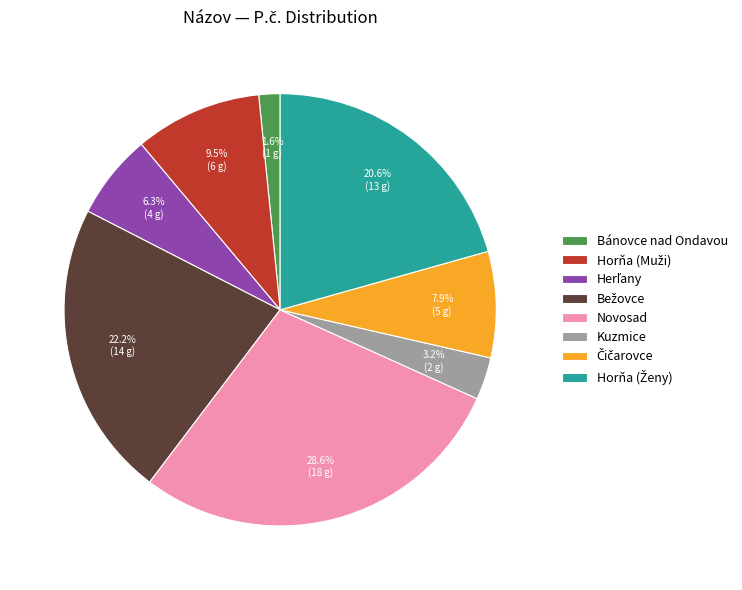

How many slices are in this pie chart?

8